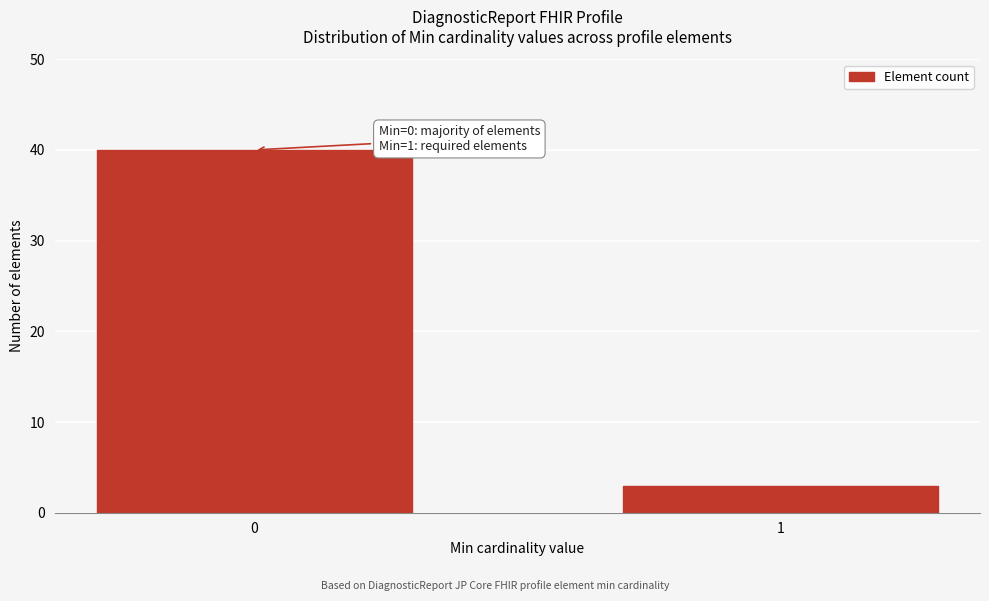

Reading right to left, extract all data points from this chart.

3	40